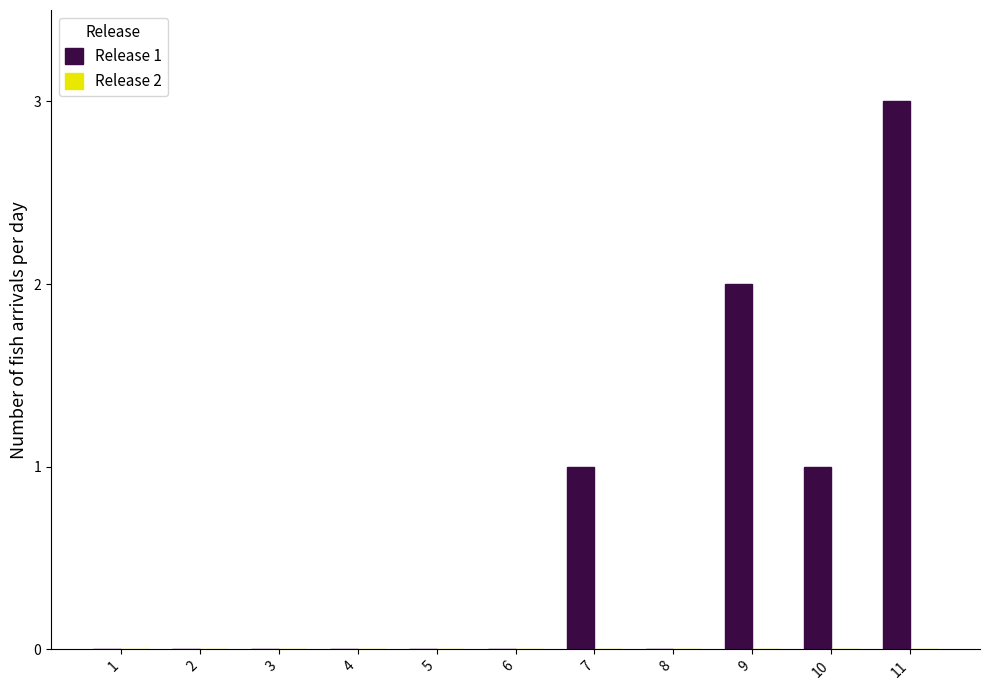

What is the greatest value displayed?

3